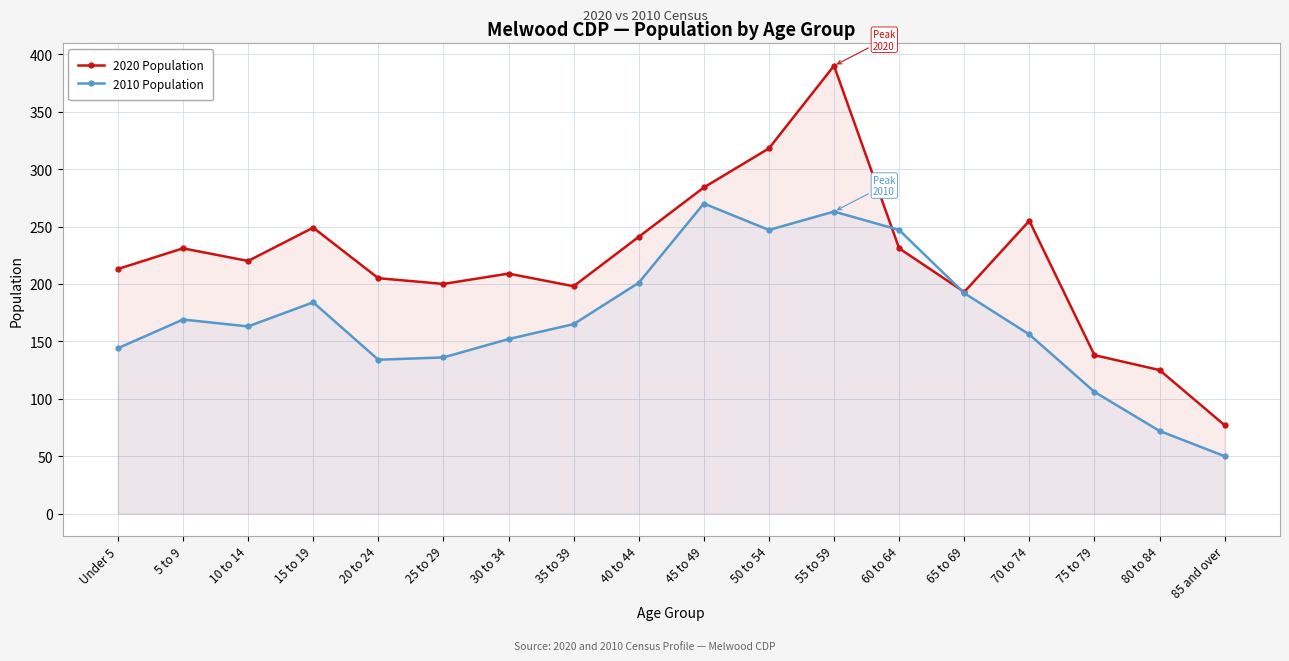

What is the label of the 3rd point from the left?

10 to 14